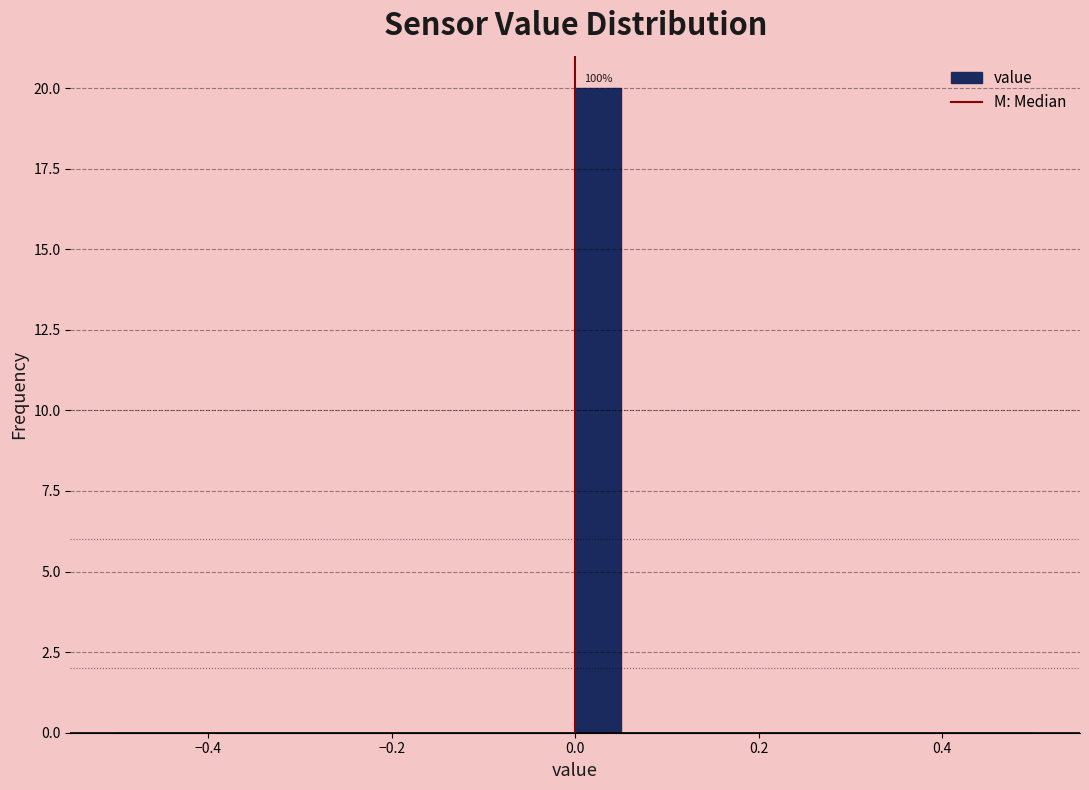

Read against the x-axis, roughly where is the centre of the tallest bar?

0.02